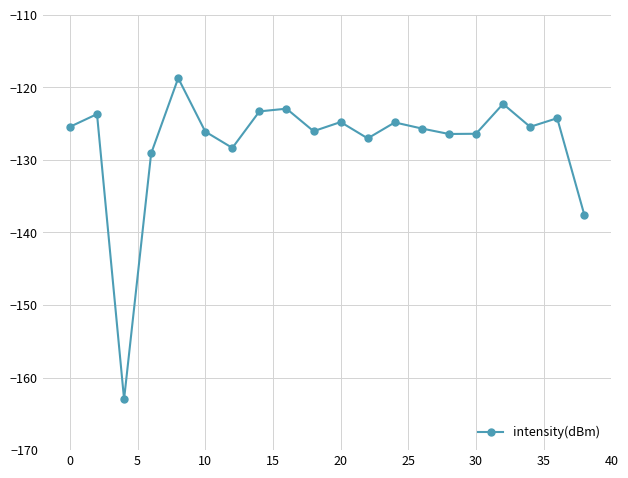

What is the value of the 1st point from the left?

-125.5